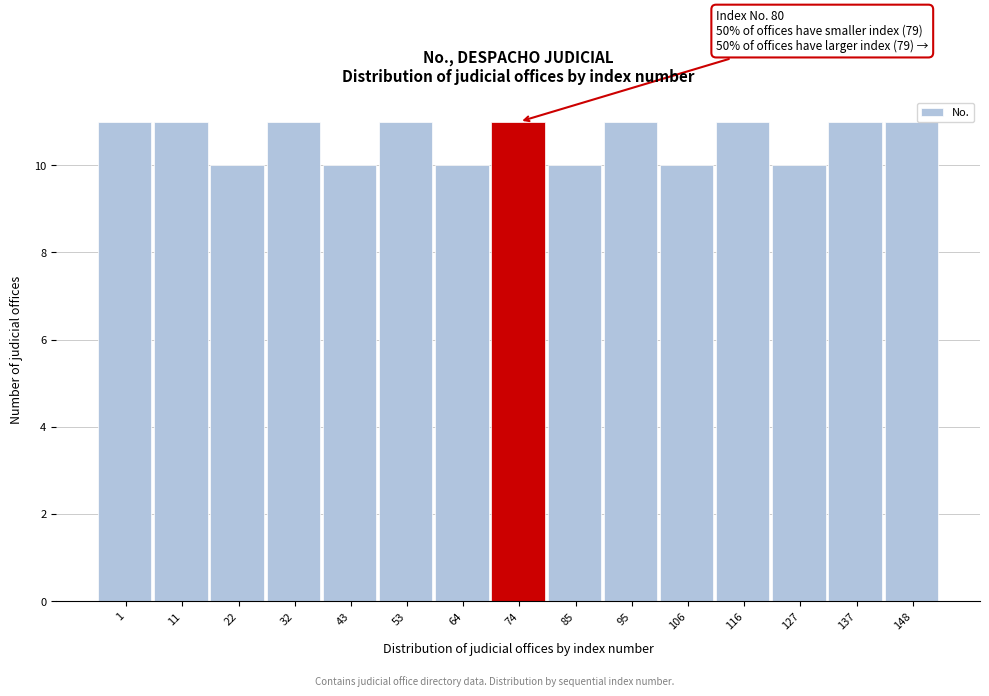

Reading left to right, extract all data points from this chart.

1=11	11=11	22=10	32=11	43=10	53=11	64=10	74=11	85=10	95=11	106=10	116=11	127=10	137=11	148=11